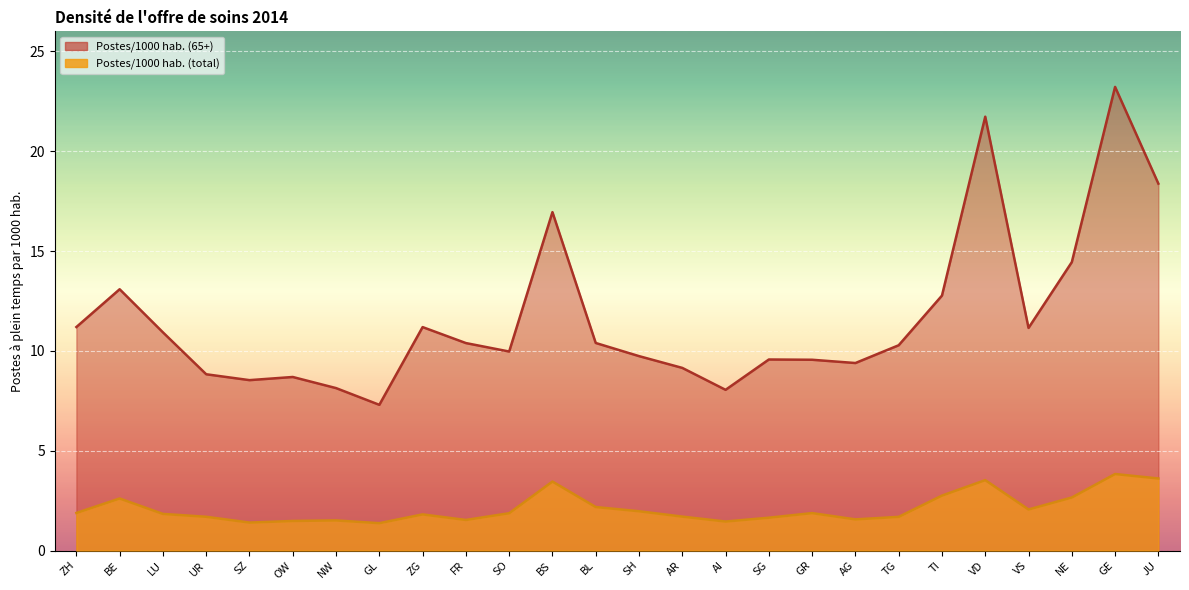

Which series has the largest total across all categories?

Postes/1000 hab. (65+)